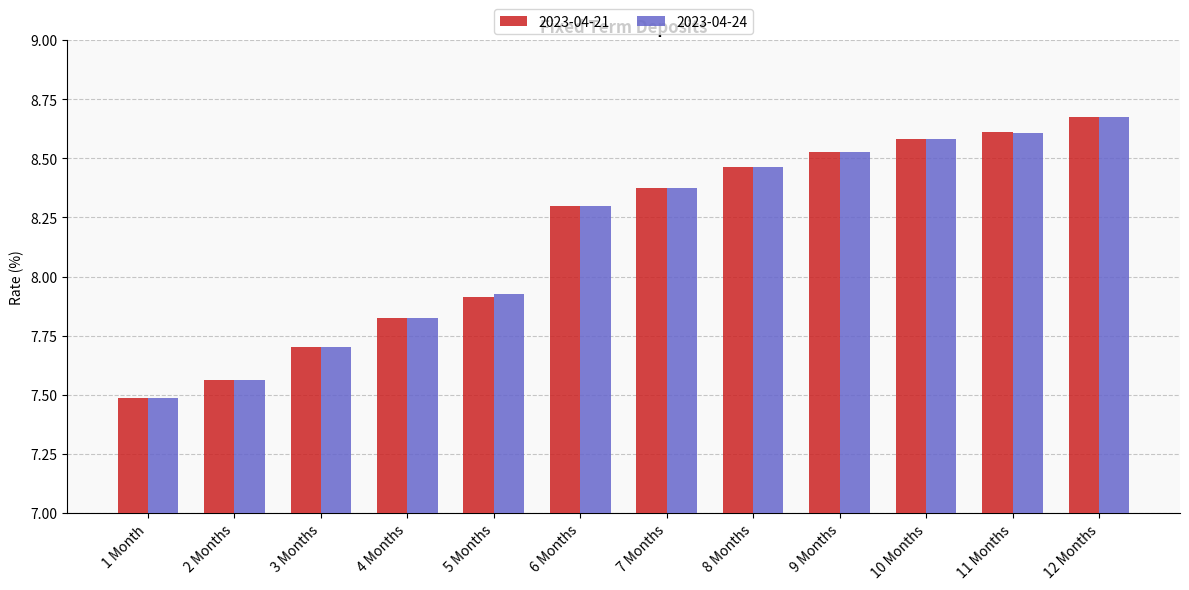

What is the minimum value for 2023-04-24?

7.5